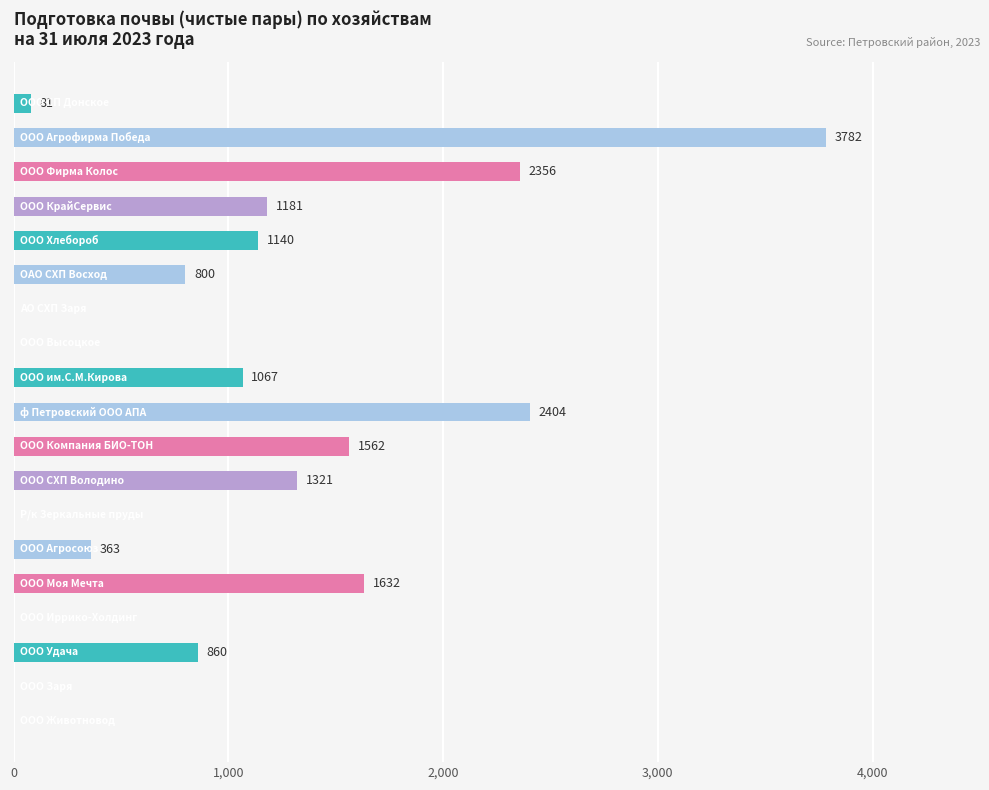

What is the sum of all values?

18549